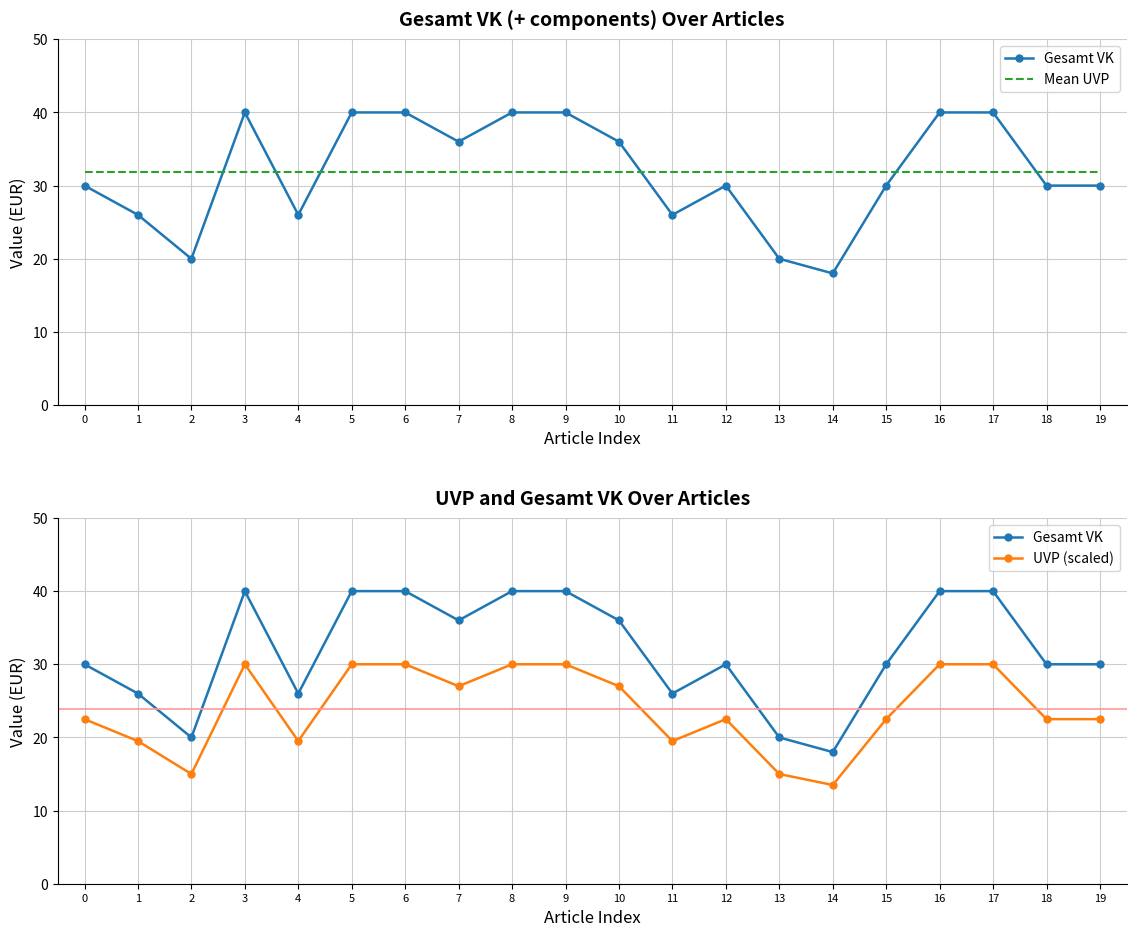

Is it true that Gesamt VK equals 59.4 at 9?

False